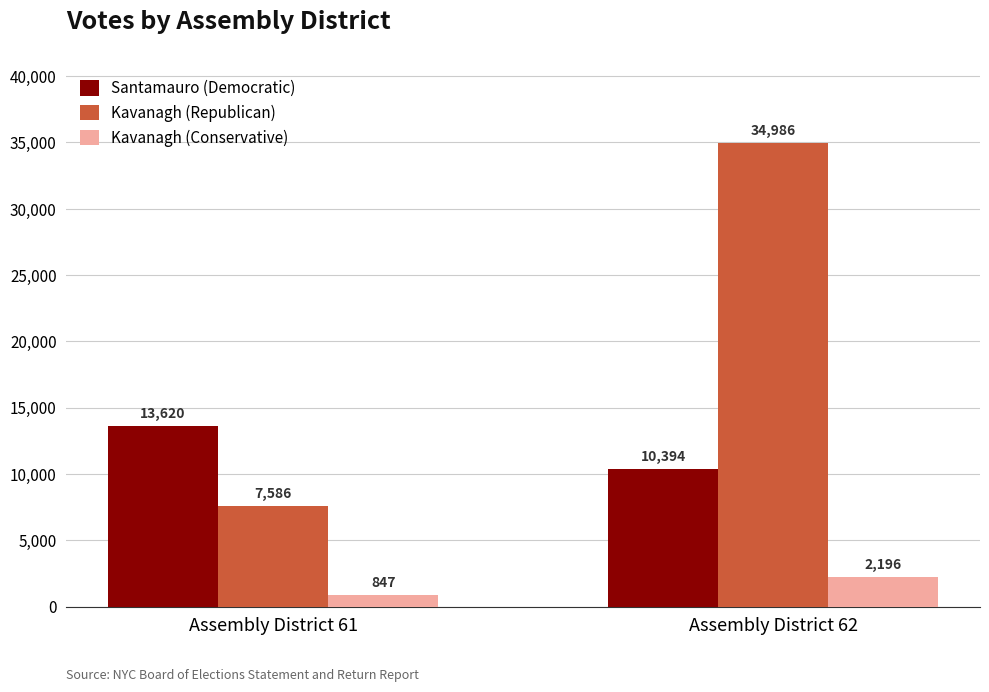

Rank the categories by Kavanagh (Conservative) value from lowest to highest.

Assembly District 61, Assembly District 62